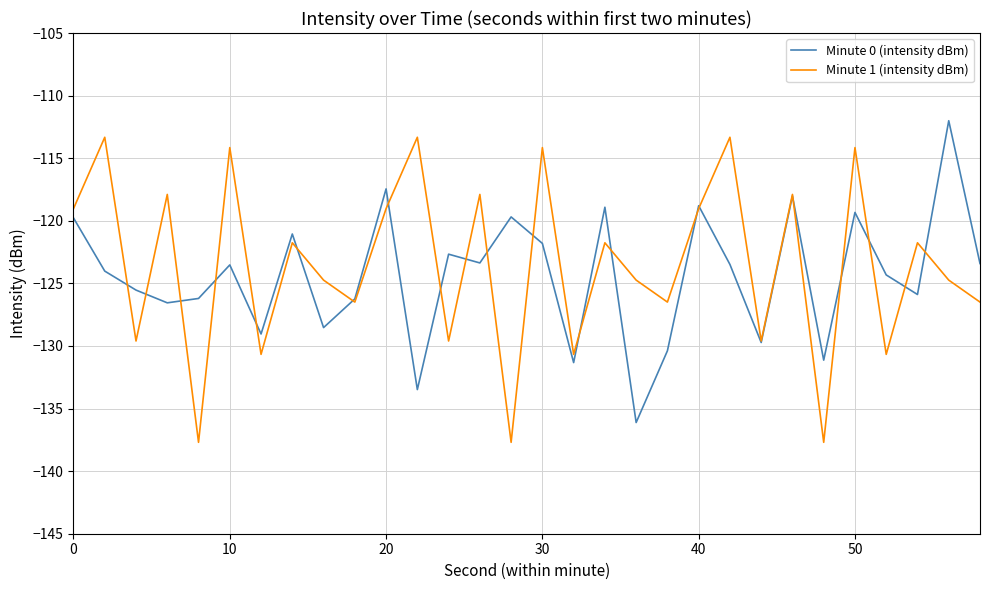

Is this an area chart (filled region under the line)?

No